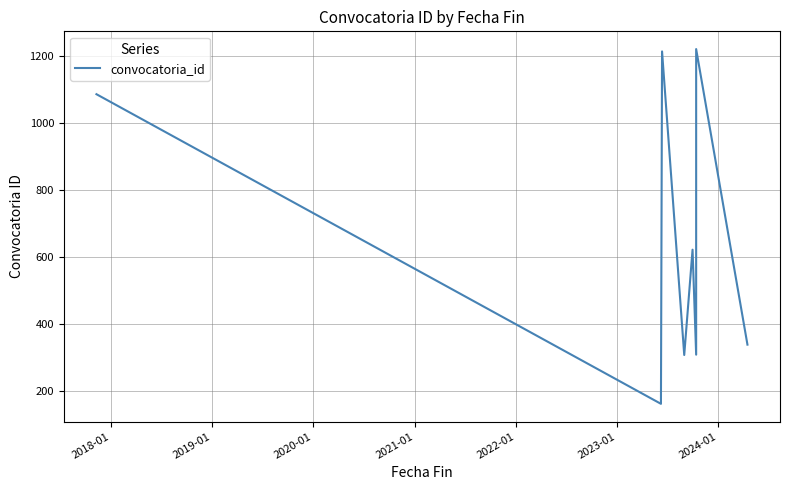

What is the sum of all values?

5260